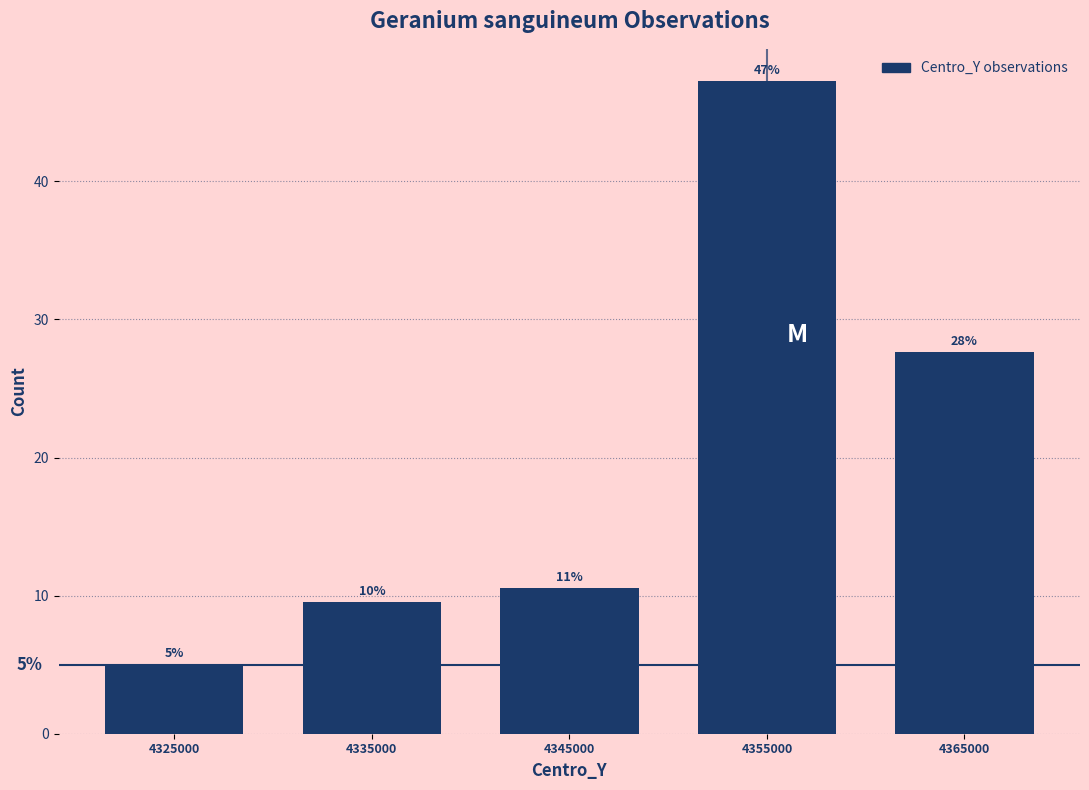

What is the maximum value shown in the chart?

47.2